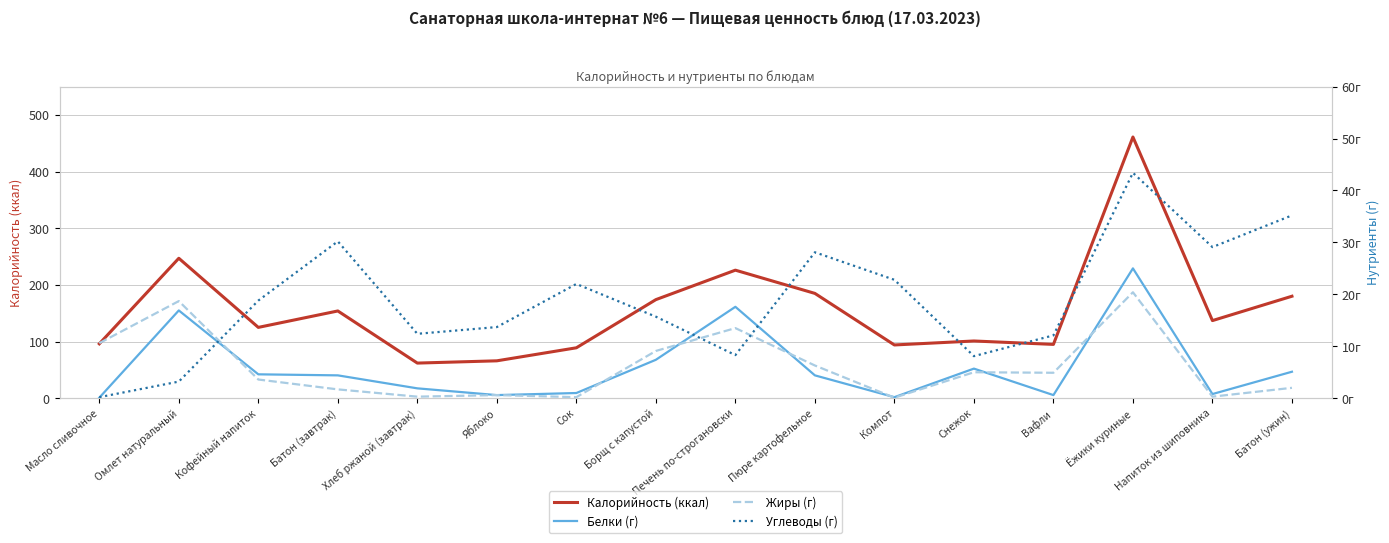

Where does the Калорийность (ккал) series first go above 137?

Омлет натуральный